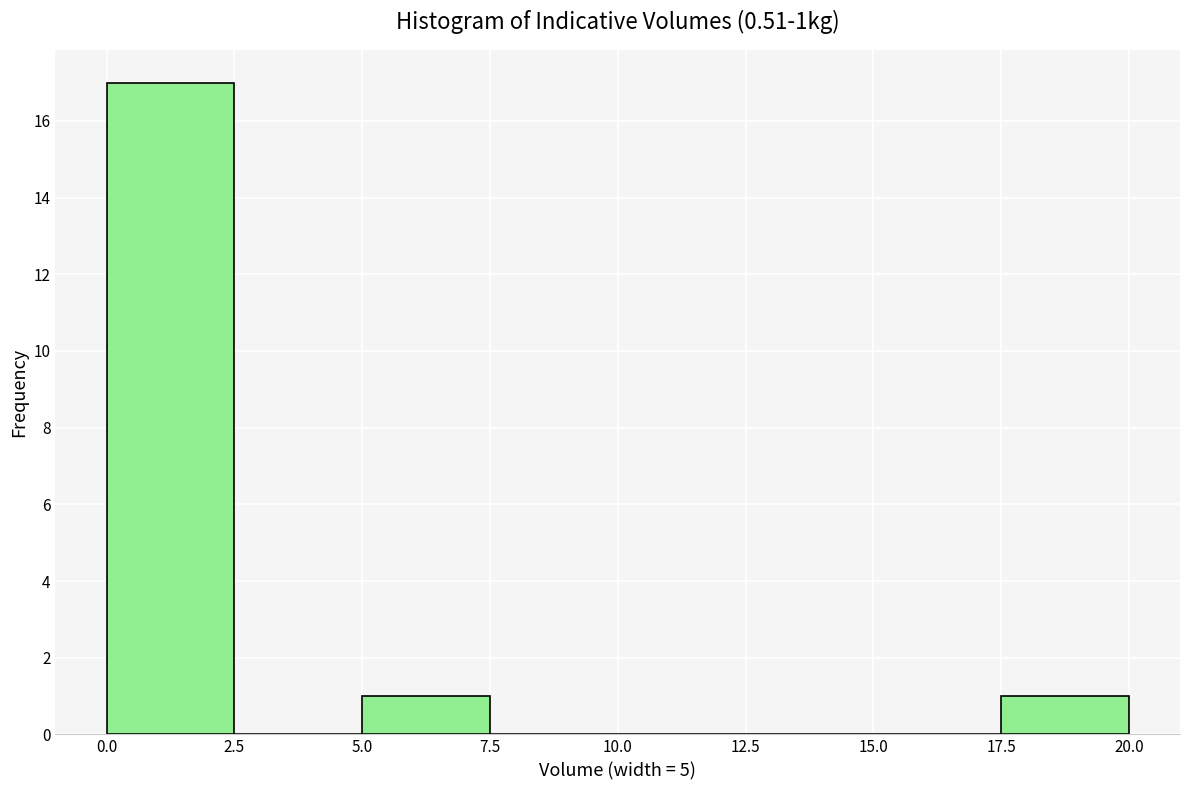

Over which range of the x-axis is the bar tallest?

0.0 to 2.5